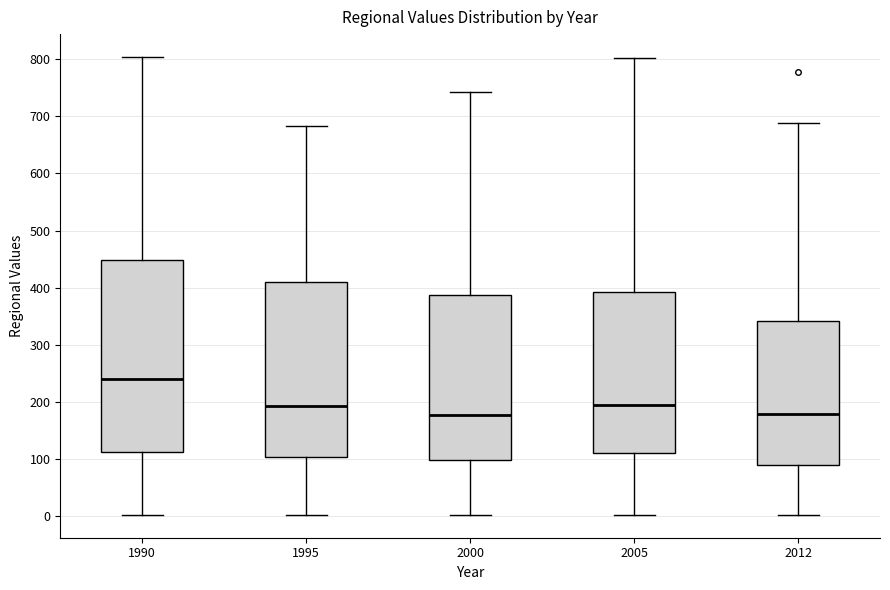

Which box is the tallest, from its lower edge to its upper edge?

1990